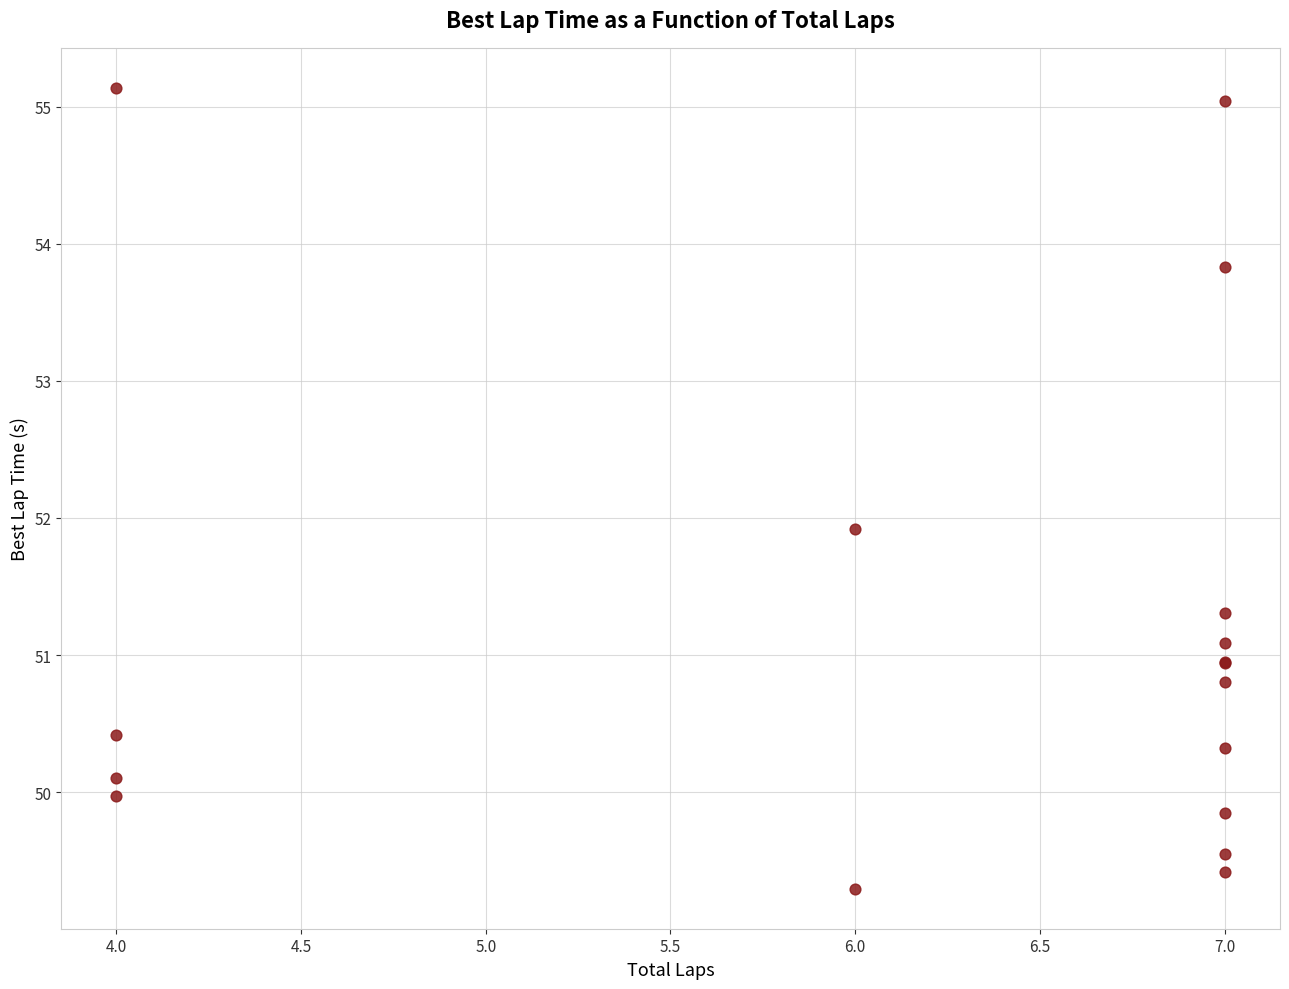

What Y value in the scatter plot is closest to 52?

51.9